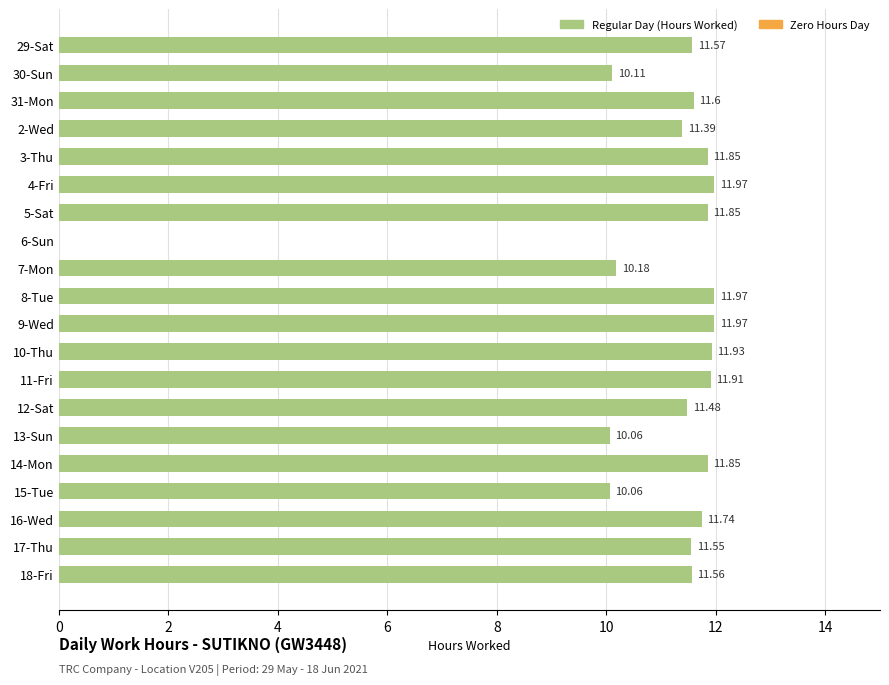

What is the ratio of the value at 18-Fri to the value at 17-Thu?

1.0